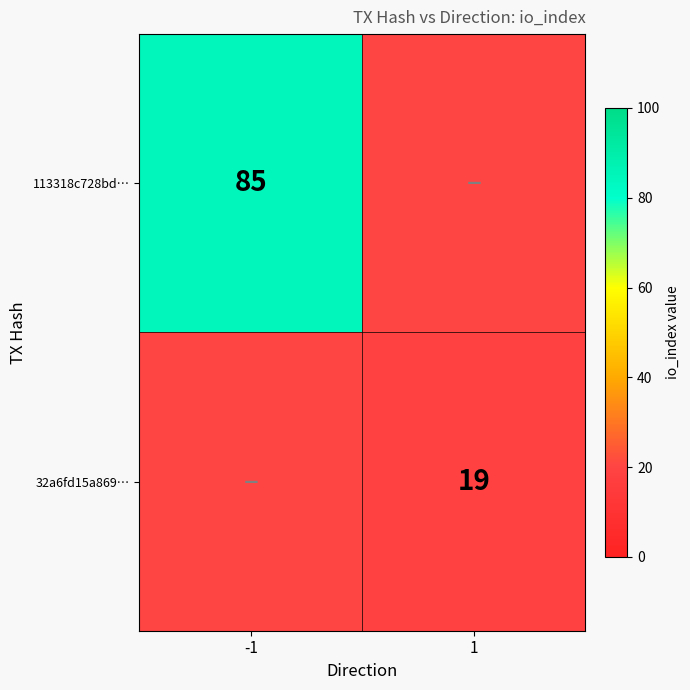

Is the value of 113318c728bd… at -1 greater than the value of 32a6fd15a869… at 1?

Yes